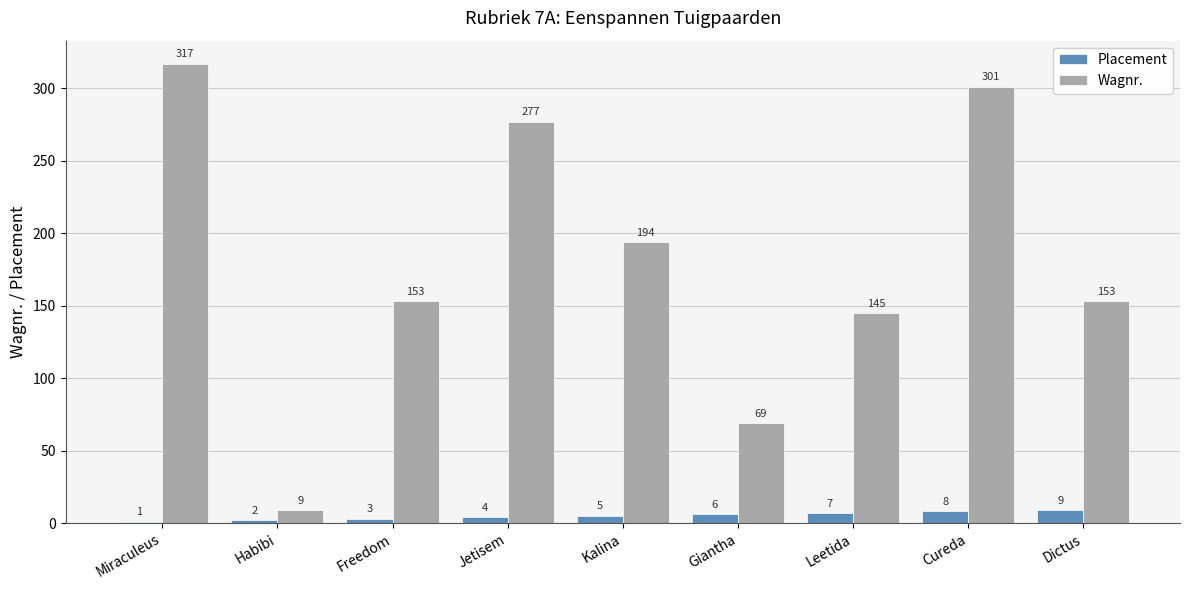

Does the chart contain any negative values?

No